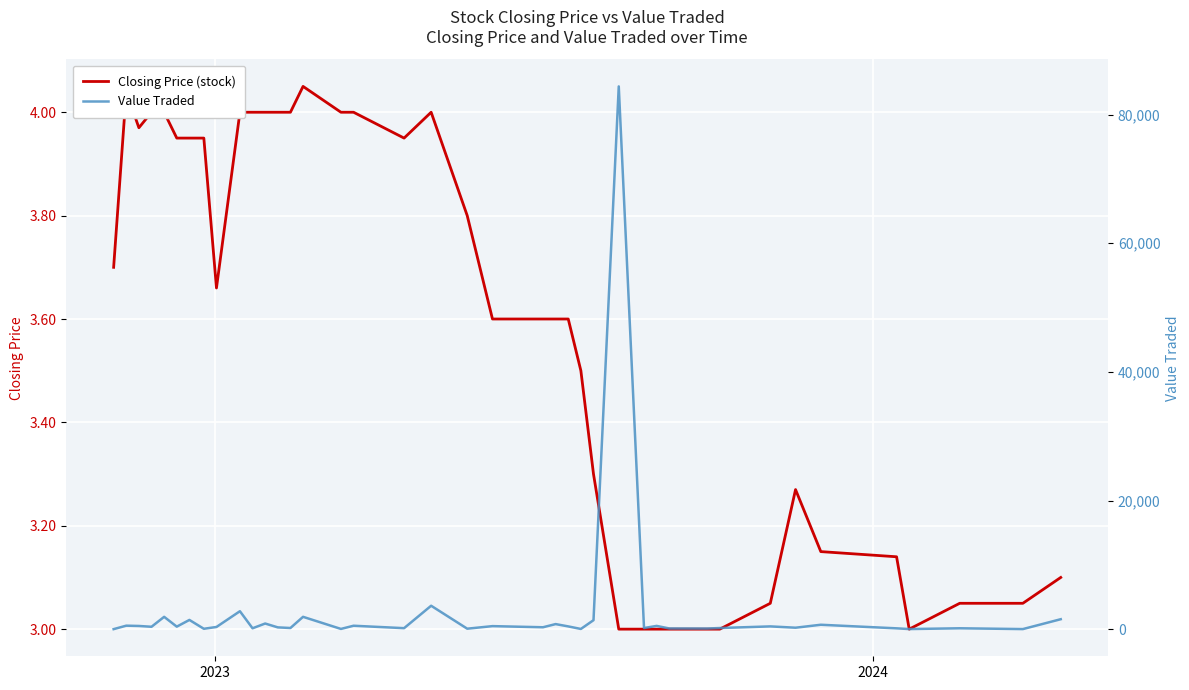

What is the sum of all Closing Price (stock) values?

143.0